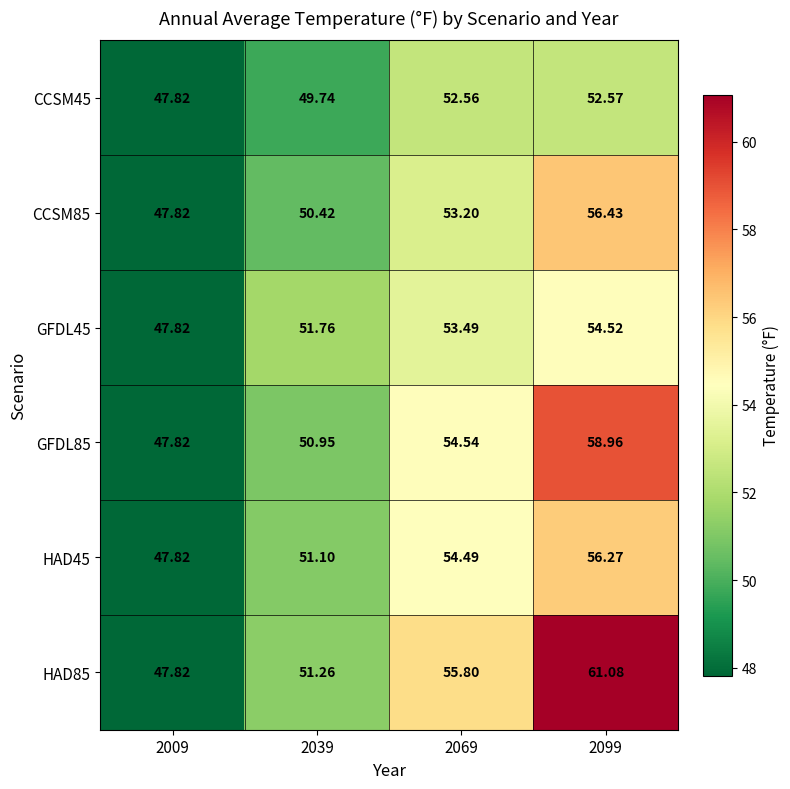

Is the value of HAD85 at 2039 greater than the value of HAD45 at 2039?

Yes